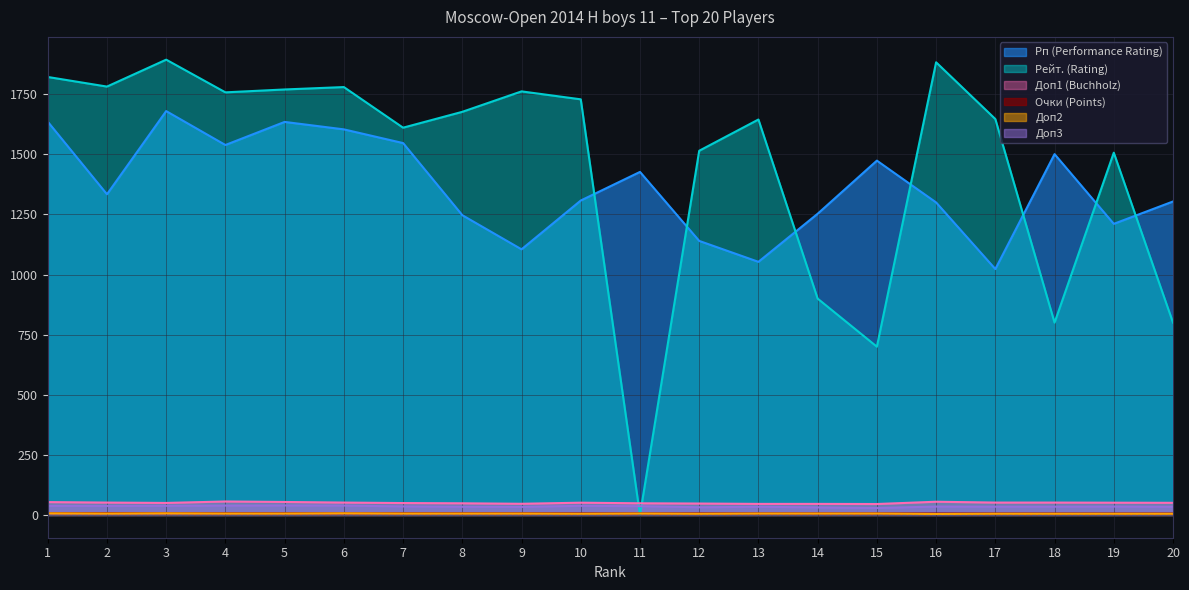

Reading right to left, transcribe all the data shown in this chart.

Рп (Performance Rating): 20=1304.0	19=1211.0	18=1501.0	17=1023.0	16=1300.0	15=1474.0	14=1253.0	13=1053.0	12=1140.0	11=1427.0	10=1308.0	9=1105.0	8=1247.0	7=1547.0	6=1604.0	5=1635.0	4=1539.0	3=1680.0	2=1334.0	1=1636.0
Очки (Points): 20=6.0	19=6.0	18=6.0	17=6.0	16=6.0	15=6.5	14=6.5	13=6.5	12=6.5	11=6.5	10=6.5	9=7.0	8=7.0	7=7.0	6=7.0	5=7.0	4=7.0	3=7.5	2=7.5	1=7.5
Рейт. (Rating): 20=800.0	19=1507.0	18=800.0	17=1647.0	16=1883.0	15=700.0	14=900.0	13=1645.0	12=1515.0	11=0.0	10=1729.0	9=1762.0	8=1677.0	7=1611.0	6=1780.0	5=1770.0	4=1758.0	3=1894.0	2=1782.0	1=1822.0
Доп1 (Buchholz): 20=50.5	19=51.0	18=51.5	17=51.5	16=55.0	15=45.5	14=46.0	13=46.0	12=47.5	11=48.5	10=51.0	9=46.5	8=48.5	7=49.5	6=51.5	5=54.0	4=56.0	3=50.0	2=51.5	1=53.5
Доп2: 20=5.0	19=5.0	18=5.0	17=5.0	16=4.0	15=6.0	14=6.0	13=6.0	12=5.0	11=6.0	10=5.0	9=6.0	8=6.0	7=6.0	6=7.0	5=6.0	4=6.0	3=7.0	2=6.0	1=7.0
Доп3: 20=34.0	19=35.0	18=34.5	17=34.5	16=35.0	15=29.0	14=31.5	13=34.0	12=32.0	11=36.5	10=38.0	9=33.5	8=34.0	7=35.5	6=39.0	5=39.5	4=39.0	3=38.0	2=37.5	1=38.0